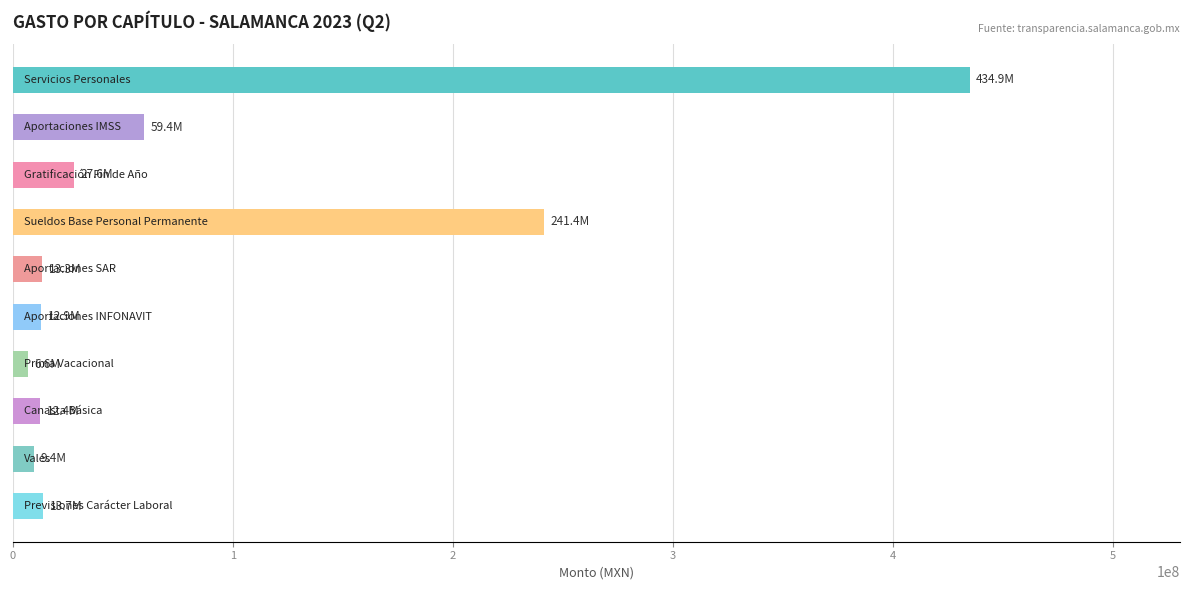

What is the maximum value shown in the chart?

434886056.9